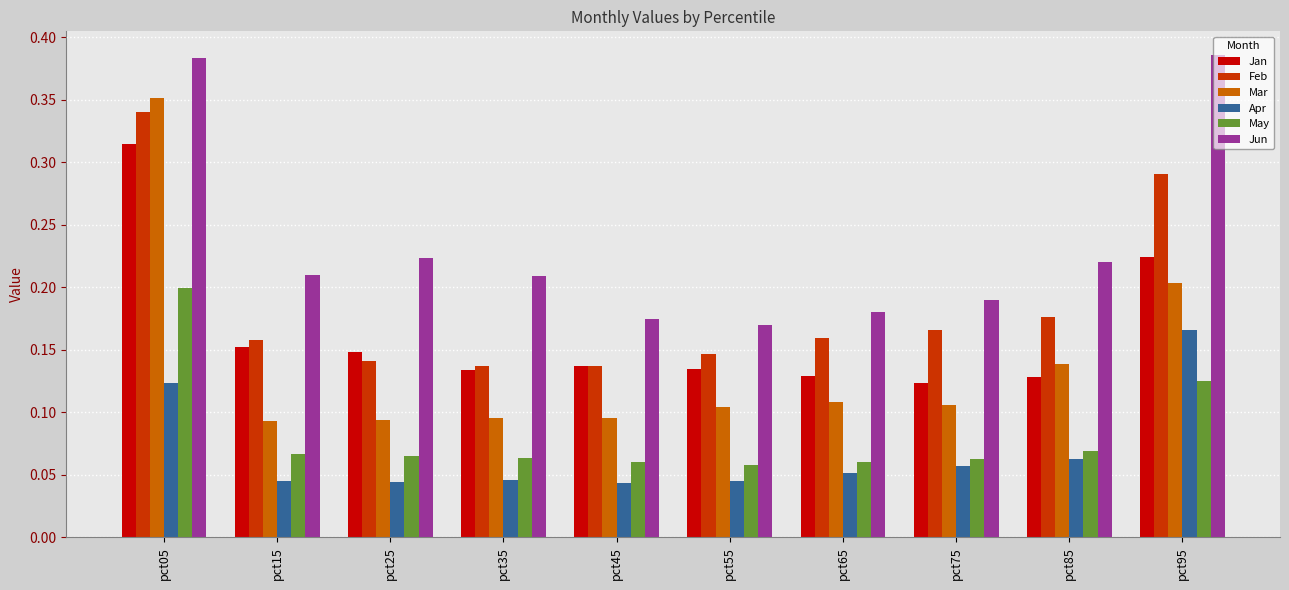

Is the value of Feb at pct75 greater than the value of Jun at pct25?

No